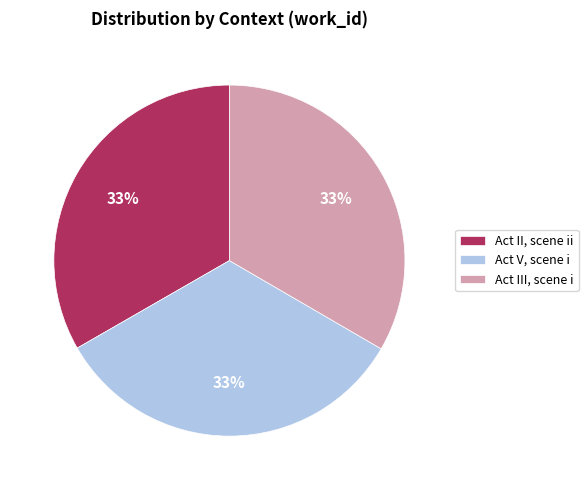

Count the number of slices in the pie.

3